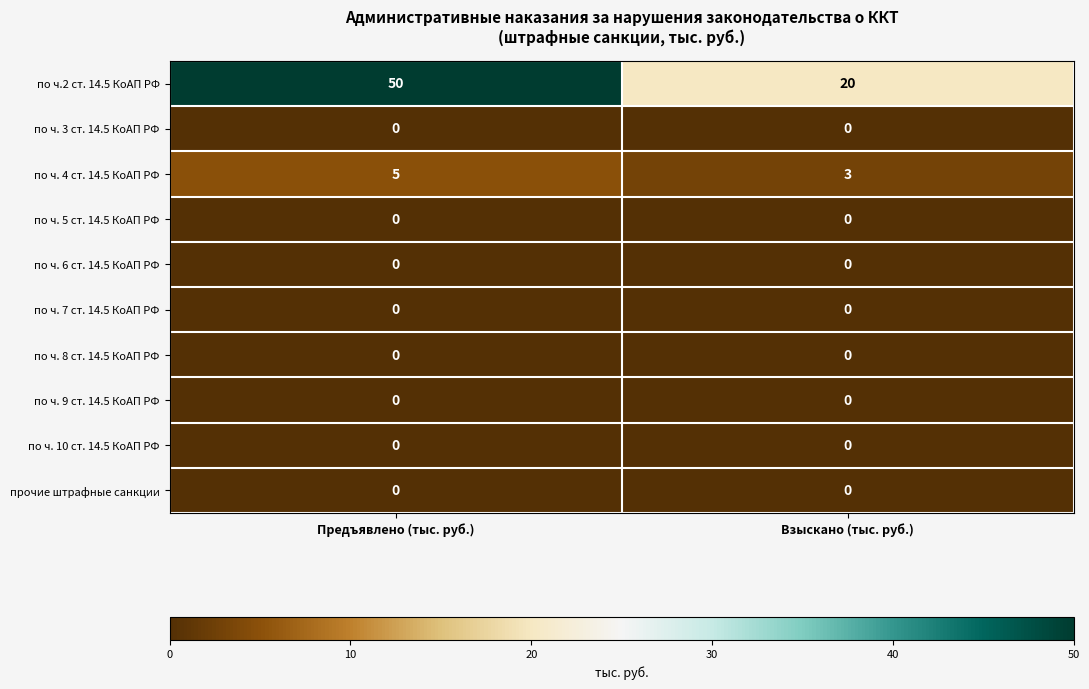

What is the sum of all по ч. 4 ст. 14.5 КоАП РФ values?

8